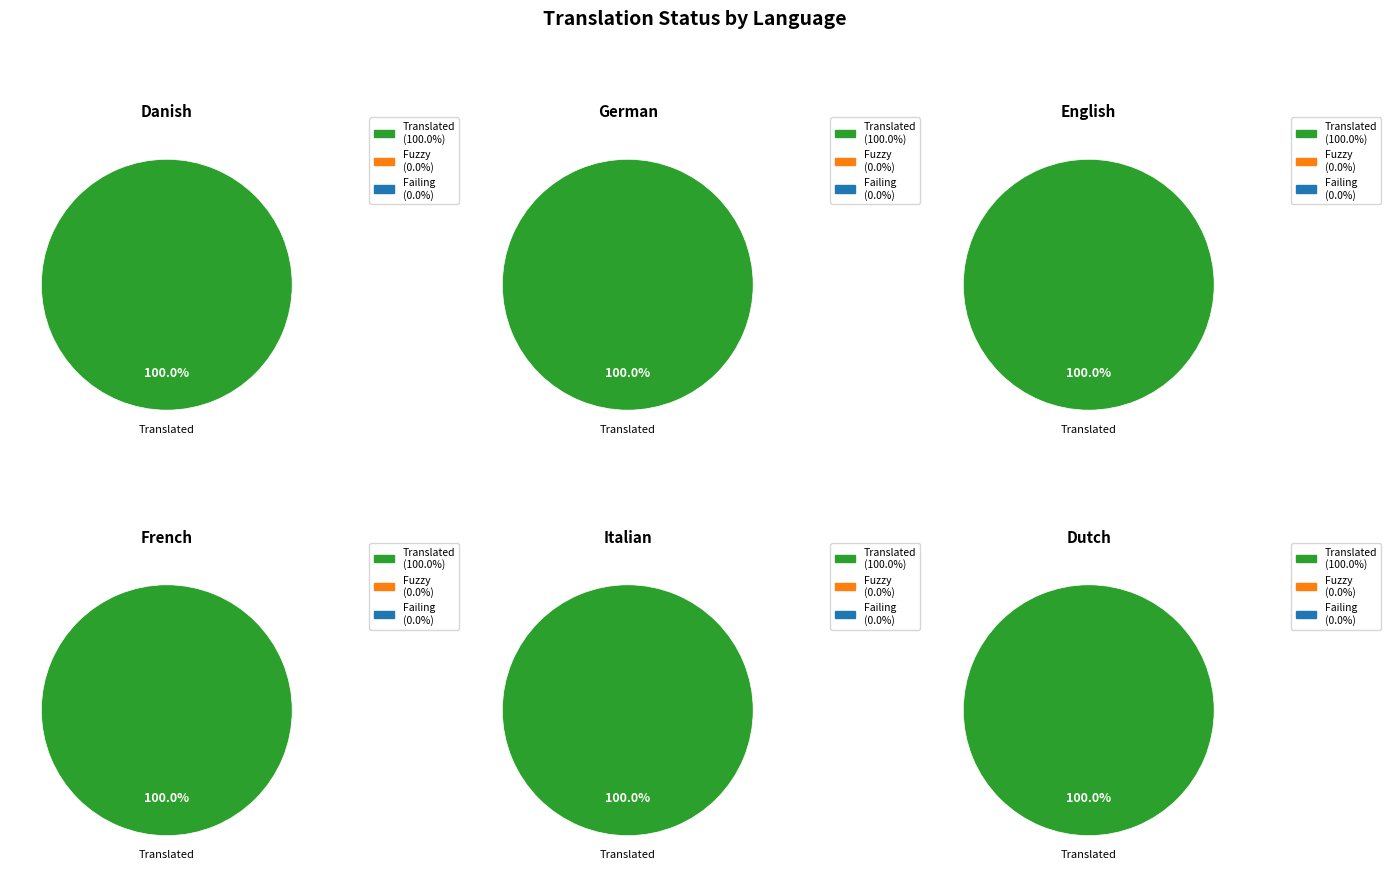

How many segments does this pie chart have?

6